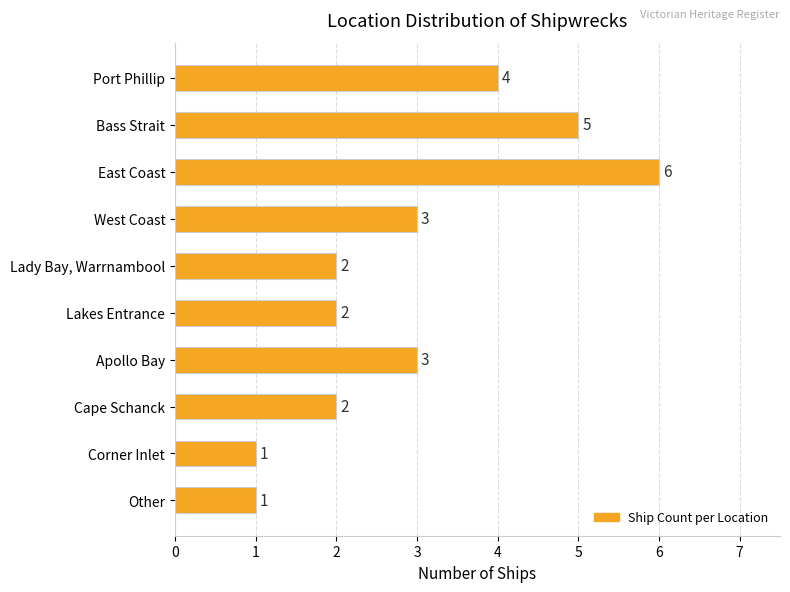

What value does the data have at Apollo Bay?

3